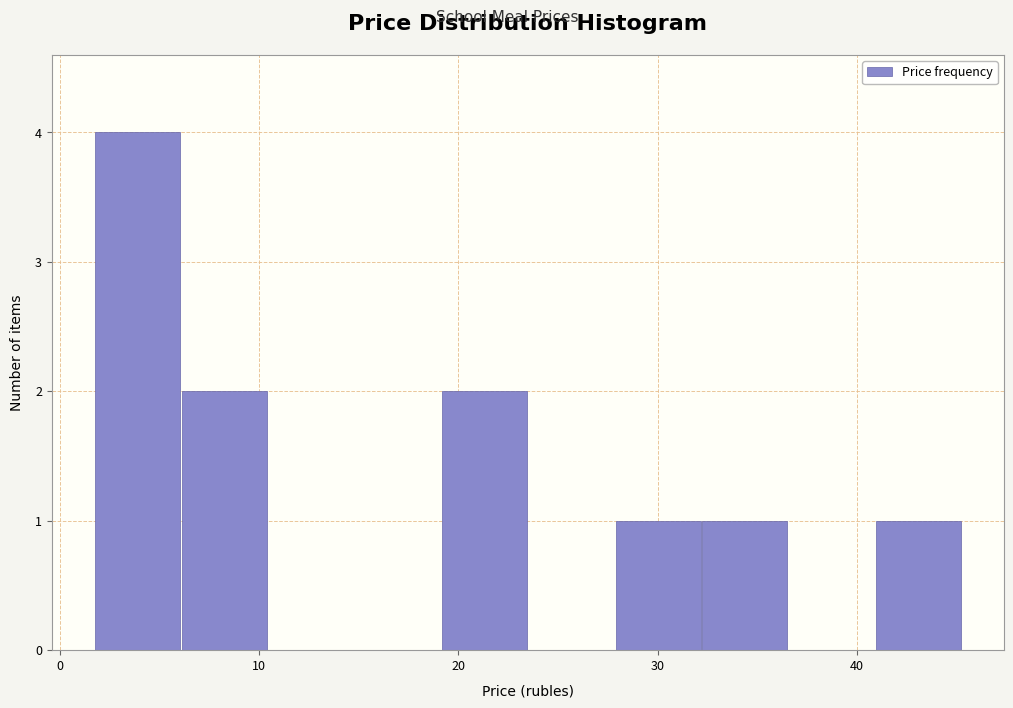

How tall is the bar that spans 6 to 10 on the x-axis? Neither the bar edges nor the heights are printed on the chart, so give them approximately, as read against the axes.

2